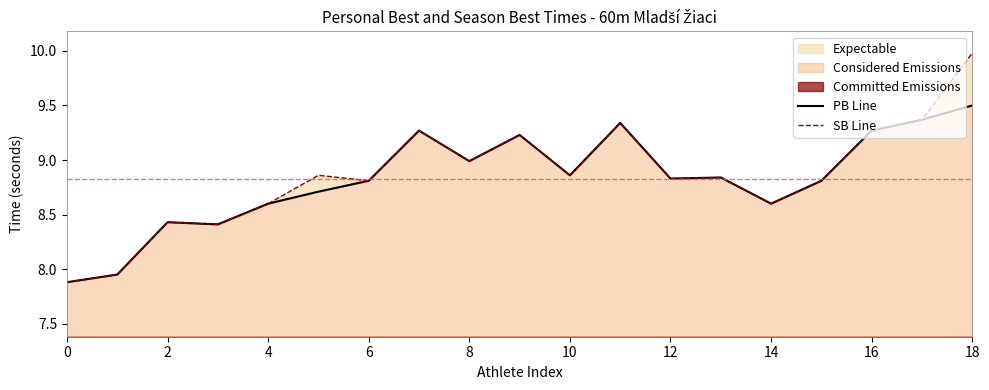

How many values in the SB Line series exceed 8?

17